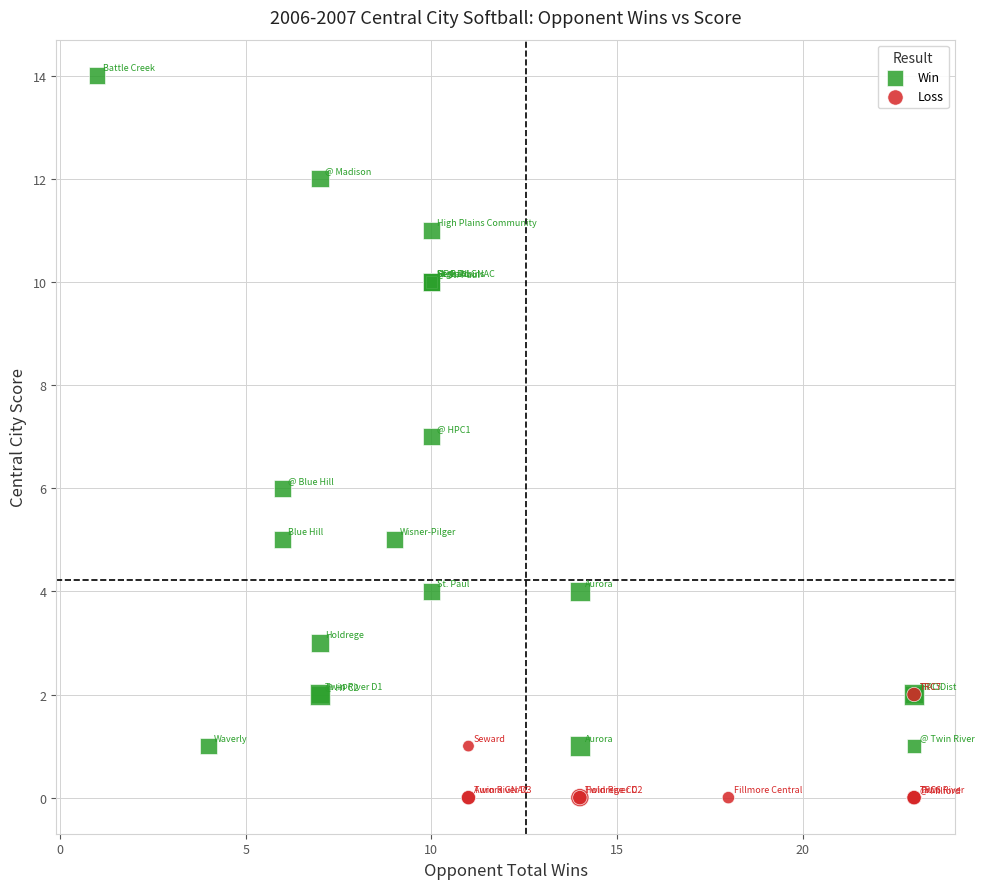

Which series contains the lowest Y value?

Loss